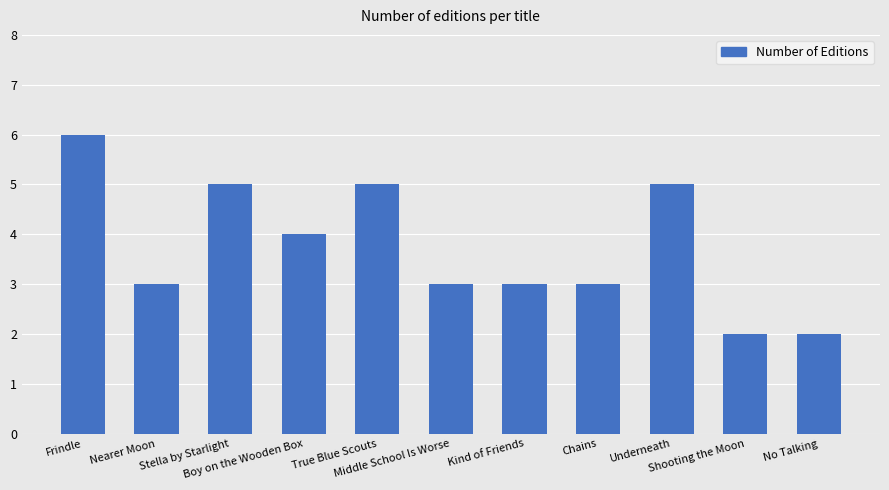

Where is the data nearest to the value 4?

Boy on the Wooden Box